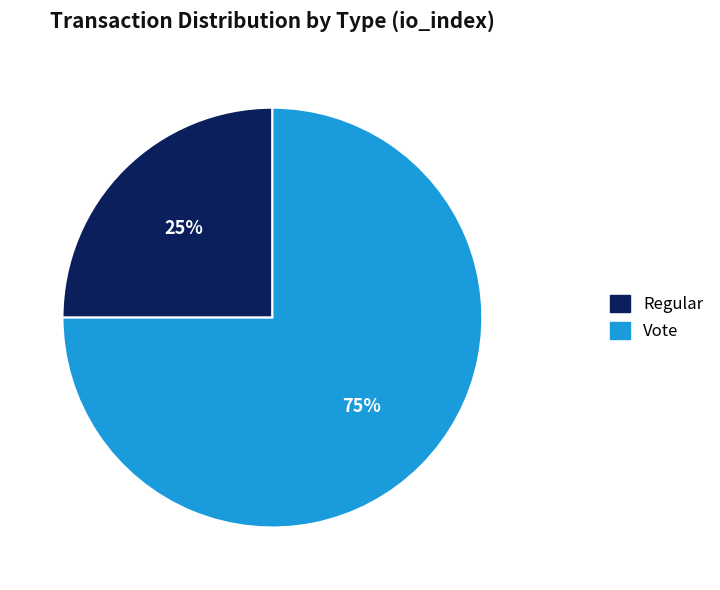

How many segments does this pie chart have?

2